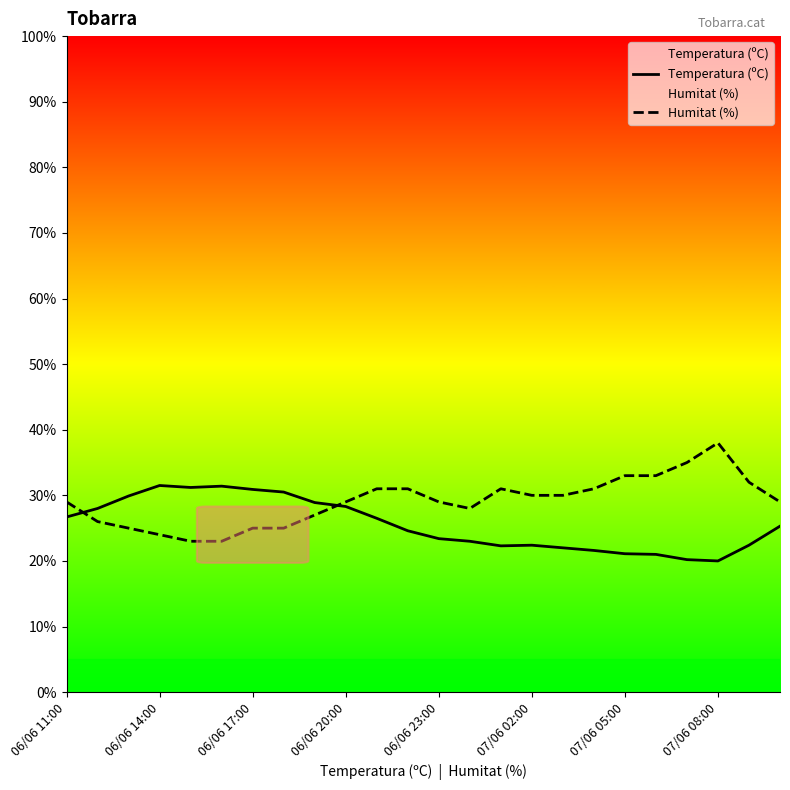

What is the total value across all series at 07/06 08:00?

58.0